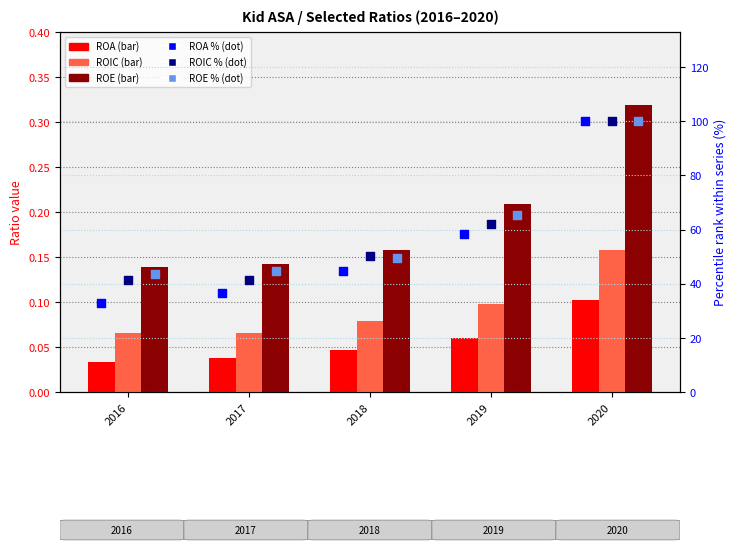

Which series has the largest total across all categories?

ROE pct